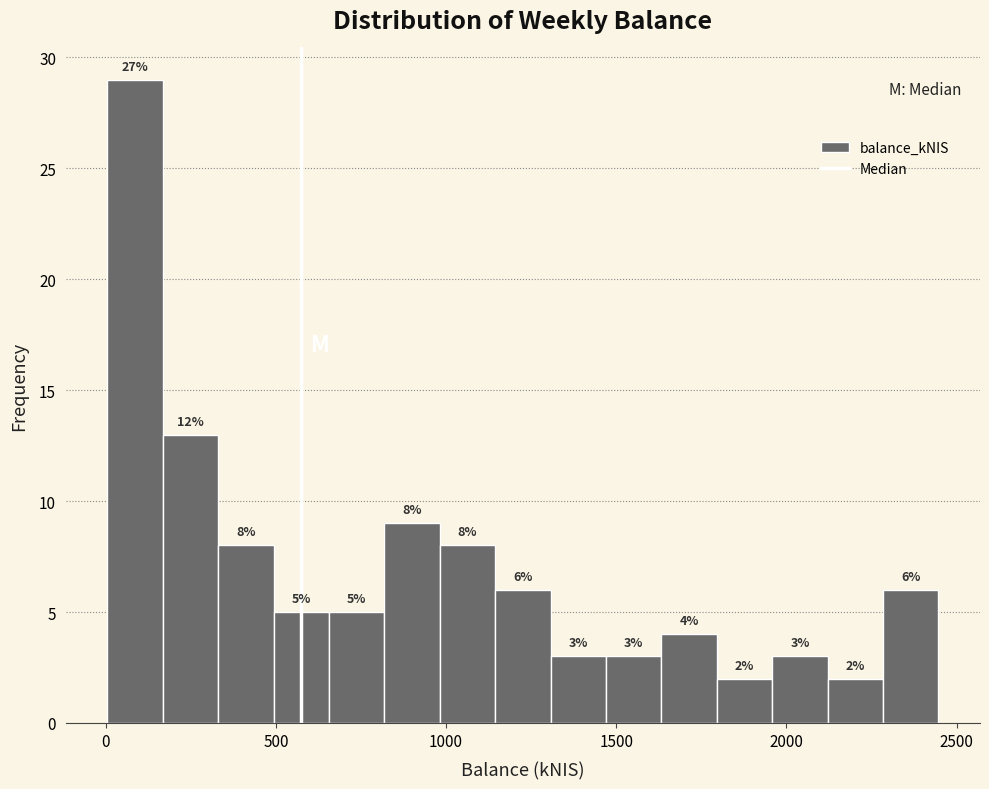

Around what value on the x-axis is the tallest bar? Give the approximate position of its centre, as read against the axis.

100